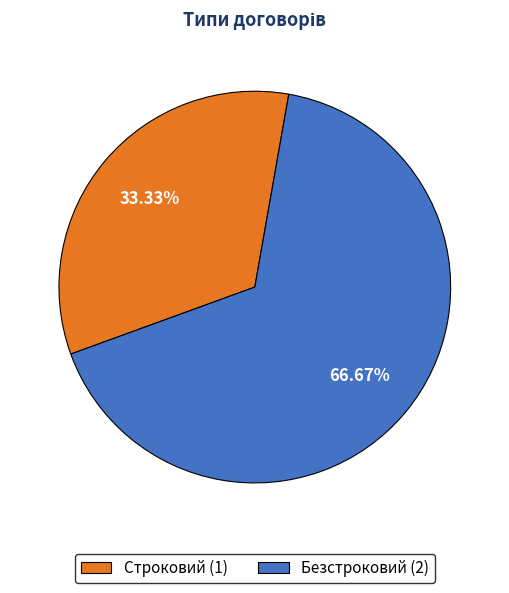

Which has a higher value, Безстроковий or Строковий?

Безстроковий